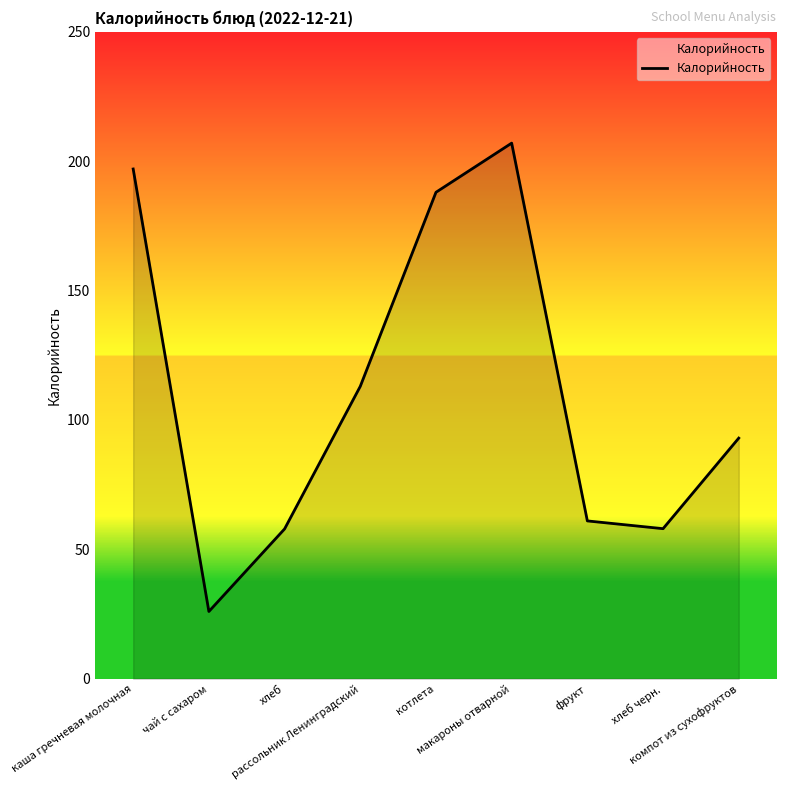

Count the number of data series in this chart.

1